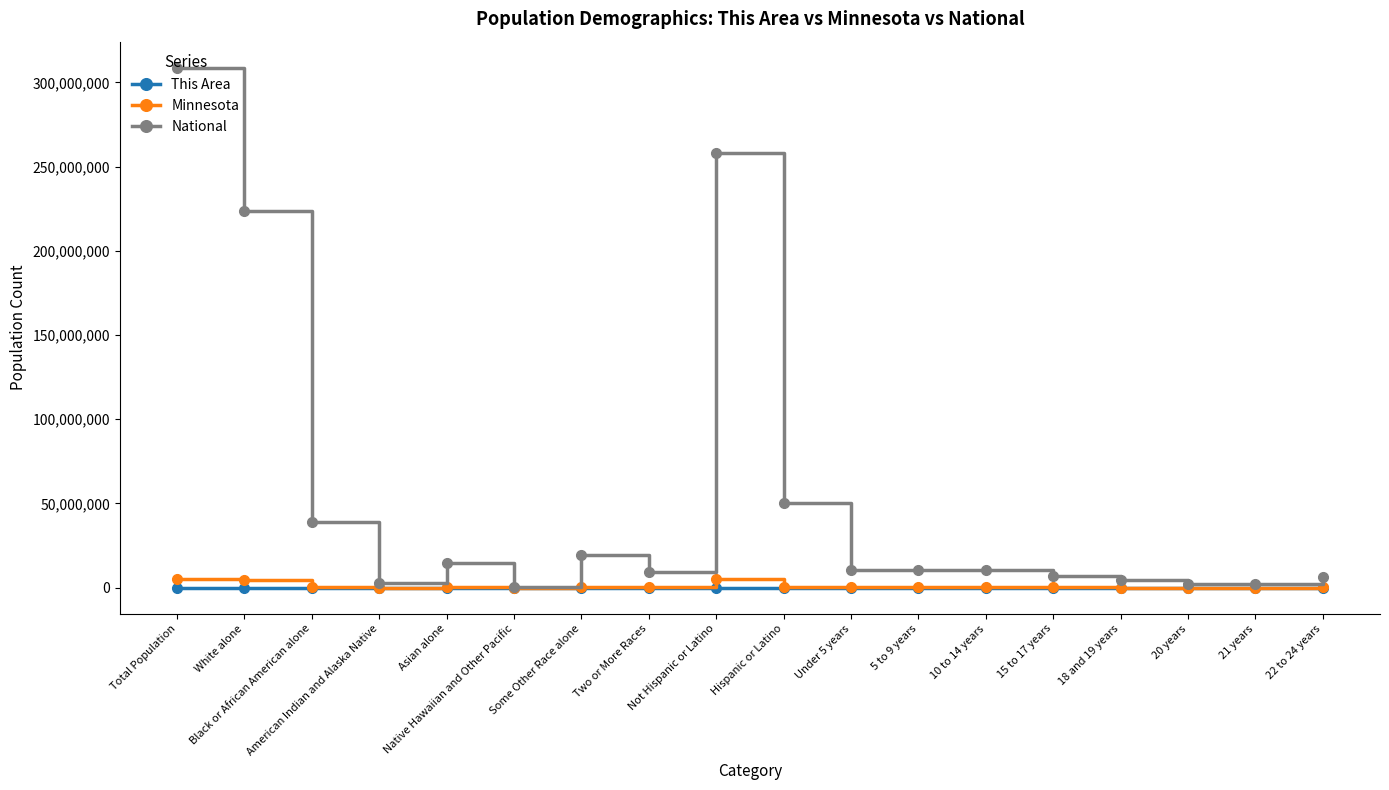

Is it true that National equals 14674252 at Asian alone?

True